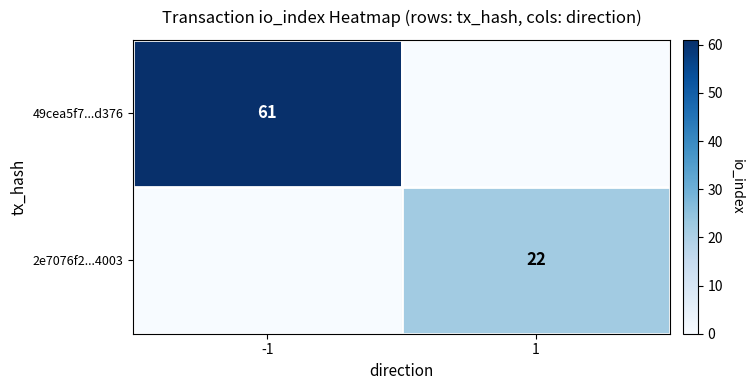

Is the value of 49cea5f7...d376 at -1 greater than the value of 2e7076f2...4003 at 1?

Yes